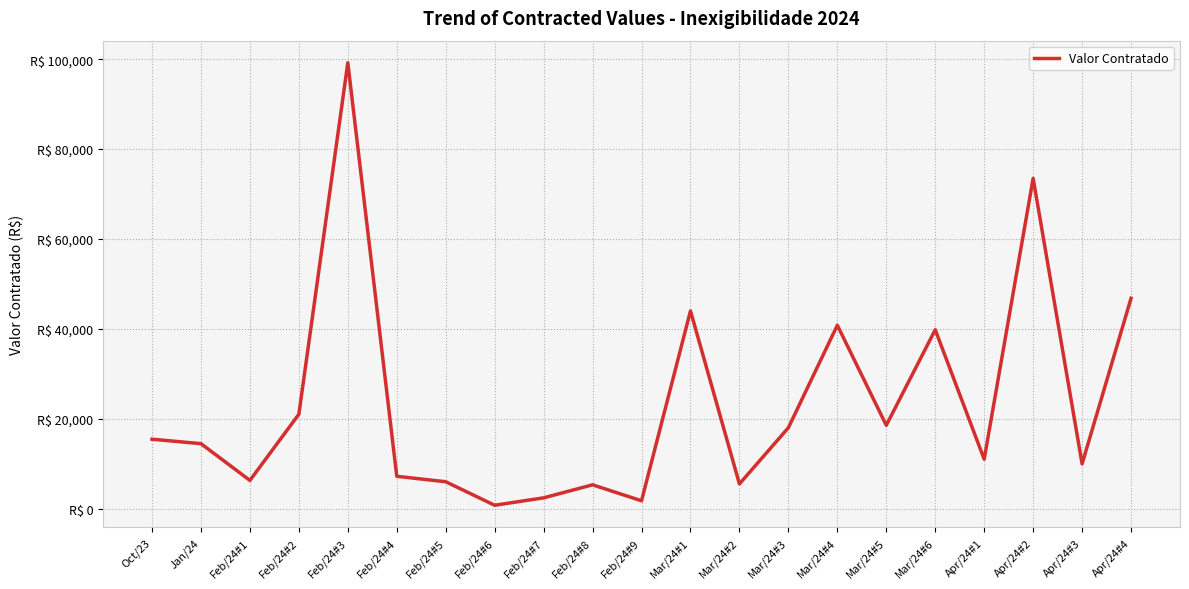

At which label does the data first exceed 14457?

Oct/23